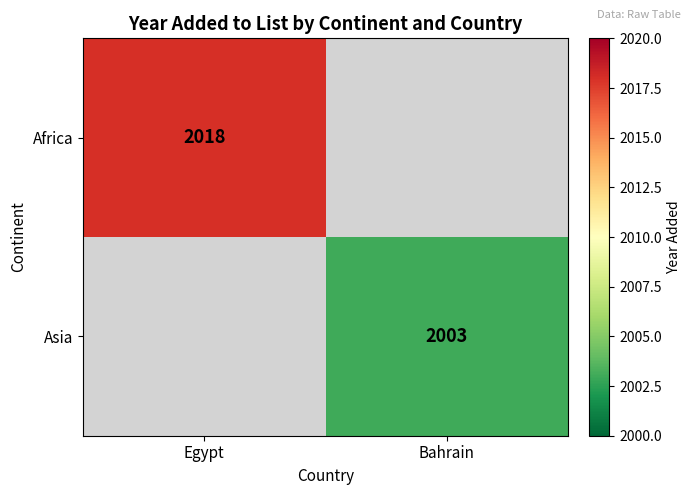

What is the greatest value displayed?

2018.0